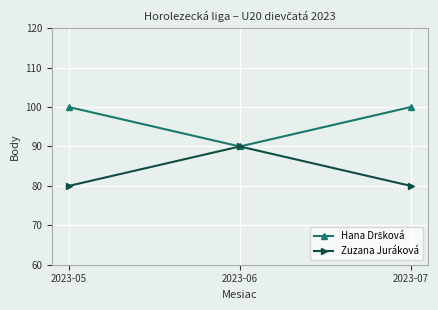

What is the value of the Zuzana Juráková point at the 2nd from the left?

90